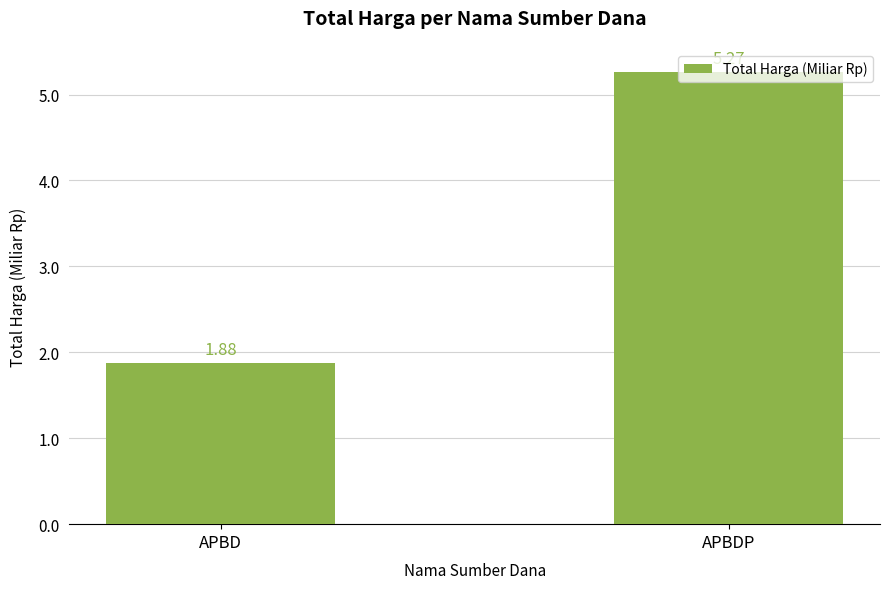

Rank the categories by value from lowest to highest.

APBD, APBDP